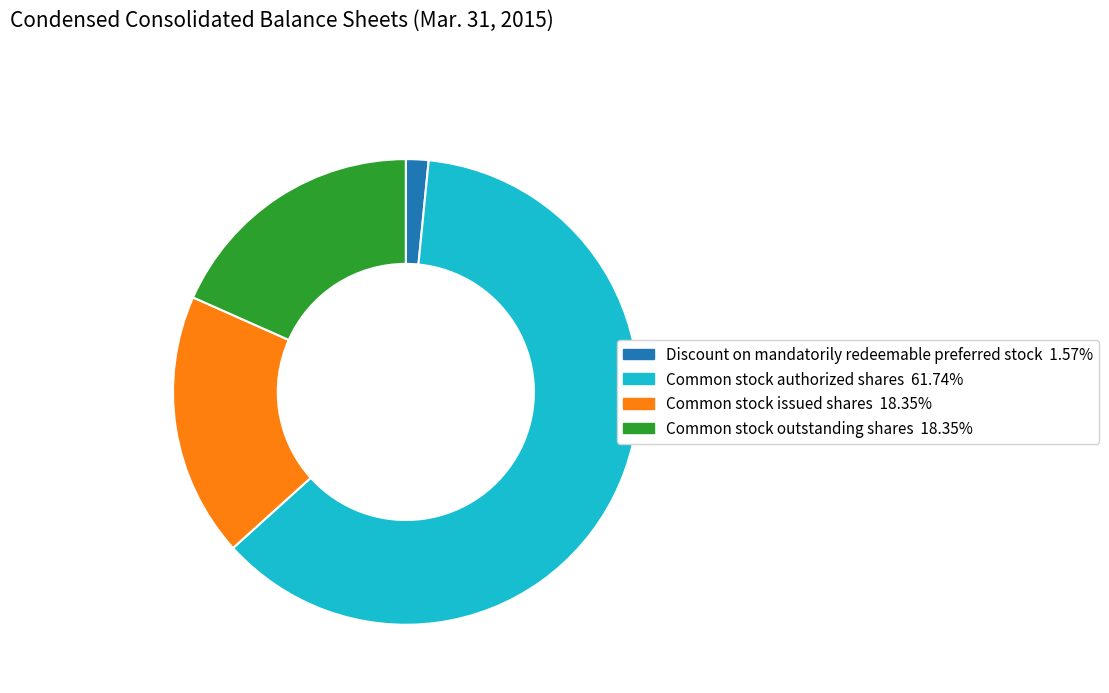

Is there a majority slice in this chart?

Yes